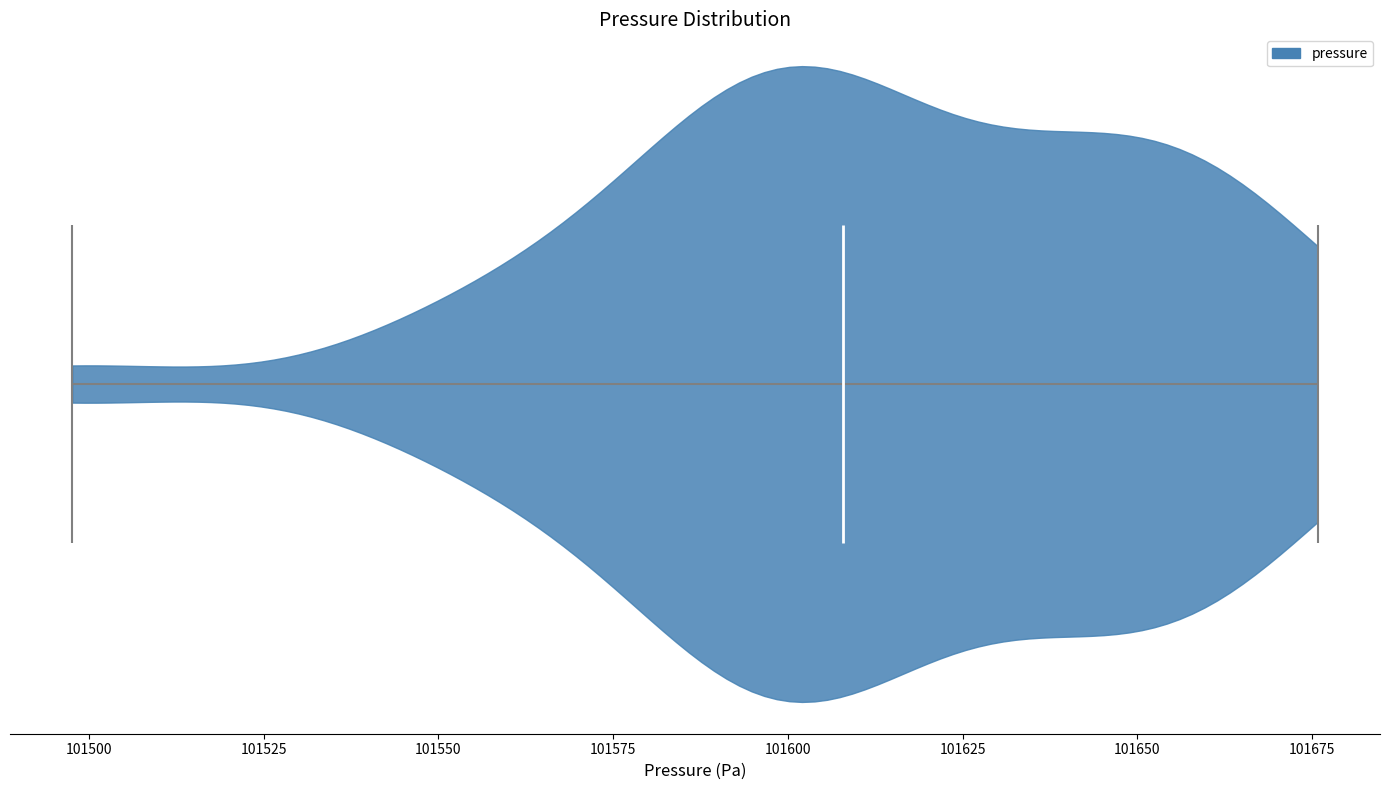

Read this violin plot against the x-axis: where its median line is, and the lowest and highest points the violin reaches. The values are not printed on the chart, so give them approximately, as read against the axis.

median line 101610, lowest point 101500, highest point 101675